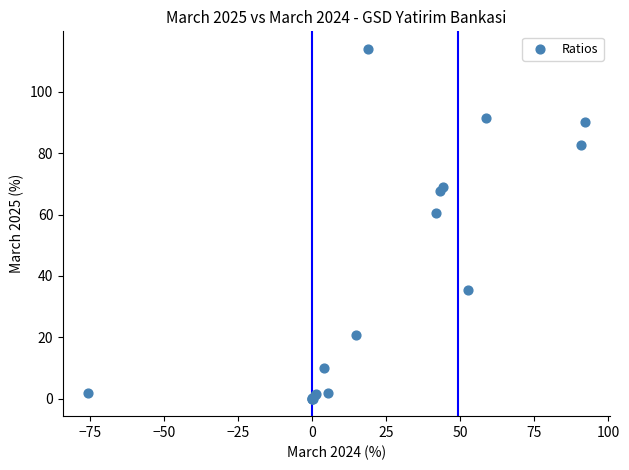

What Y value in the scatter plot is closest to 56?

60.4